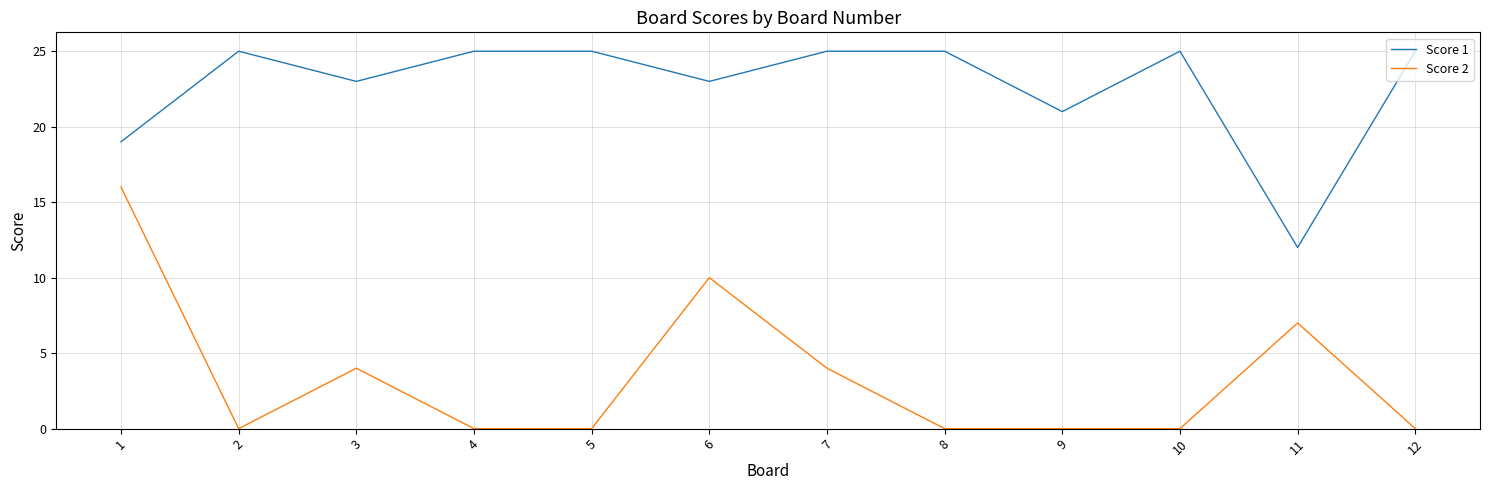

True or false: Score 1 has a value of 6 at 9.

False